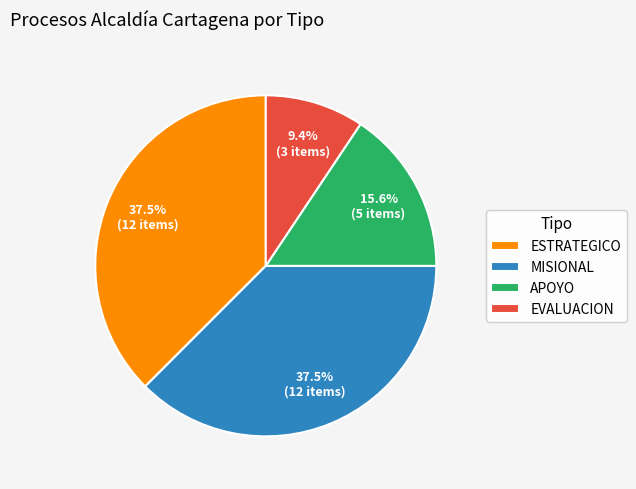

Is there any slice that represents more than half of the pie?

No